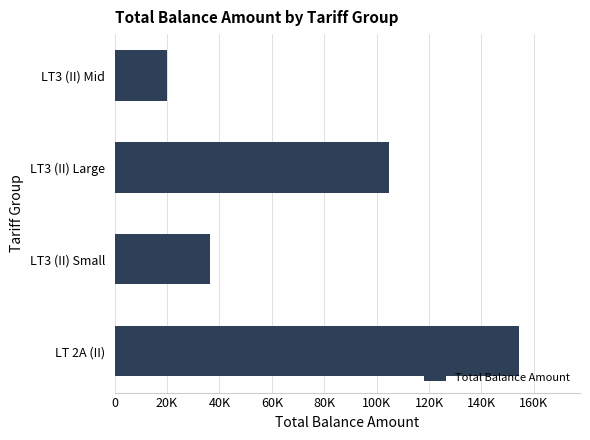

How many values are between 36252 and 154472?

3